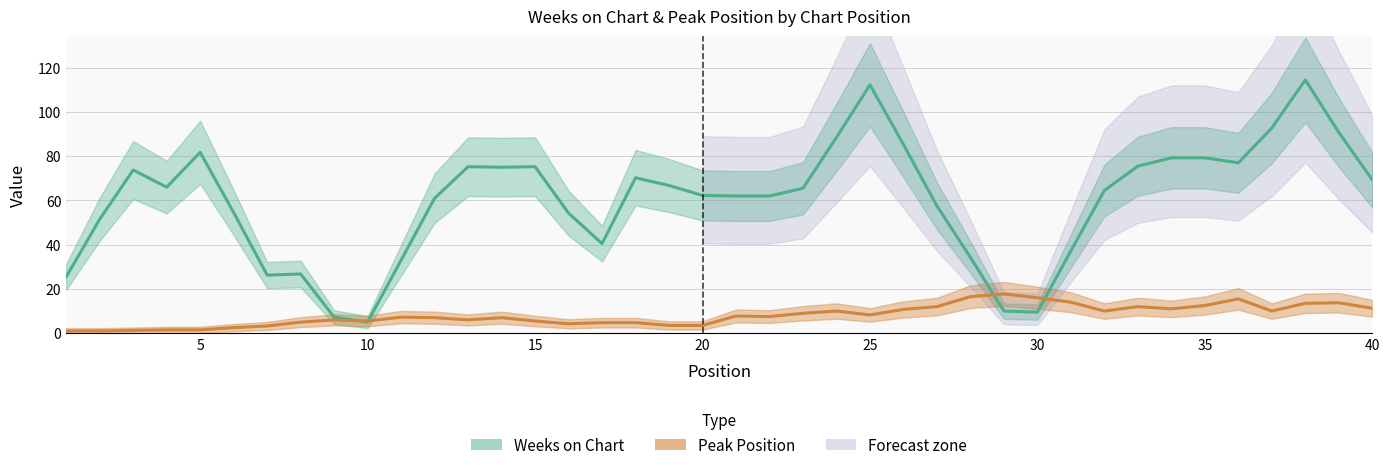

What are all the series names shown in the legend?

Weeks on Chart, Peak Position